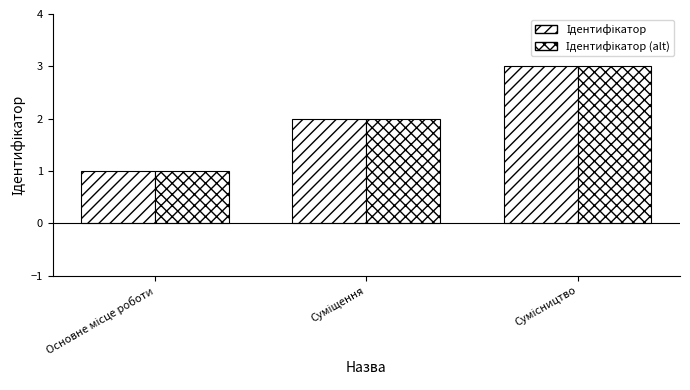

What is the total value across all series at Сумісництво?

6